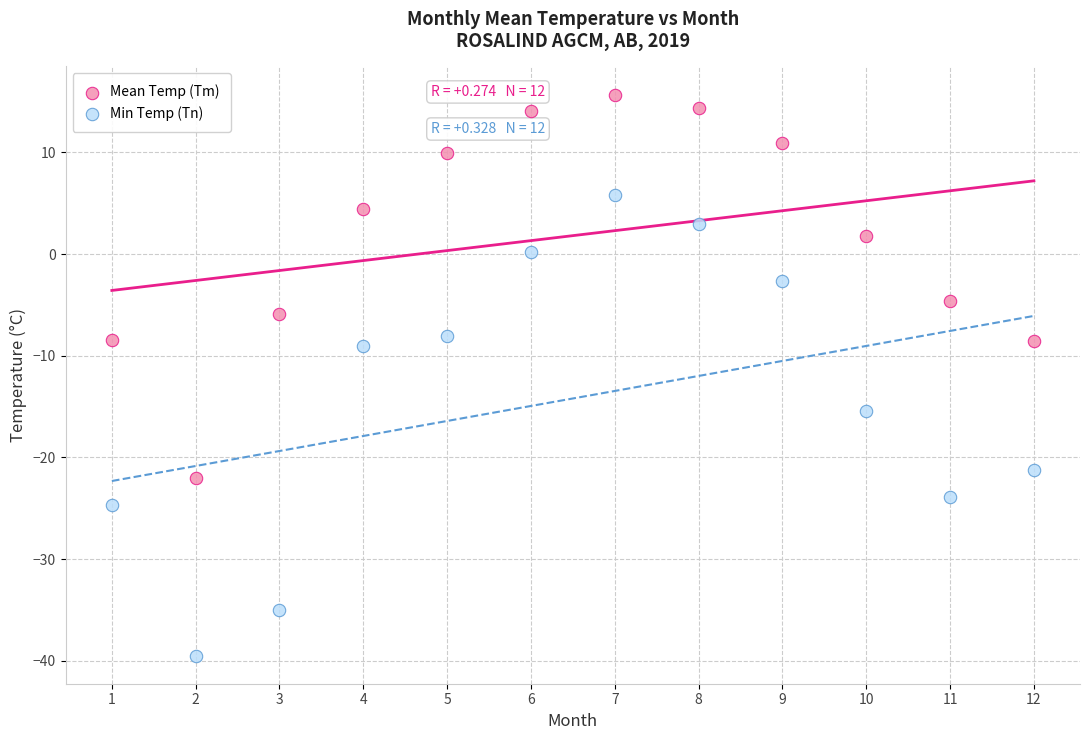

Which series has the widest spread of Y values?

Min Temp (Tn)